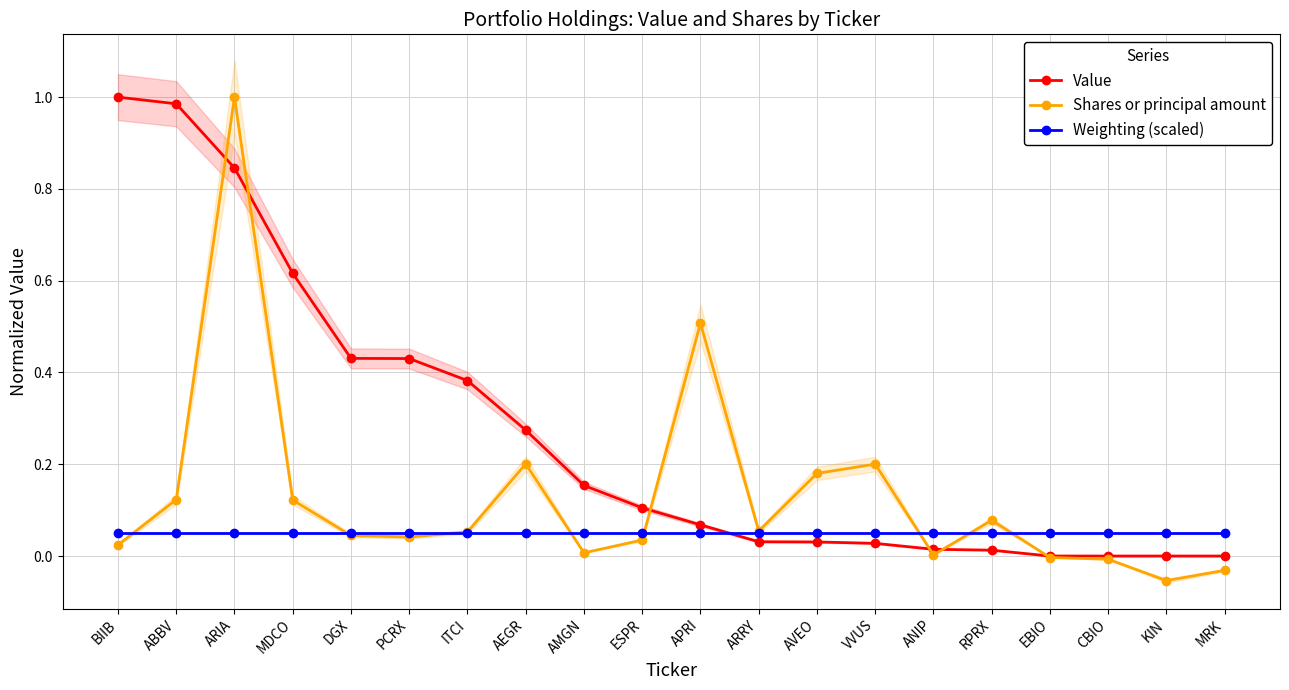

Where is Shares or principal amount nearest to the value 0?

ANIP